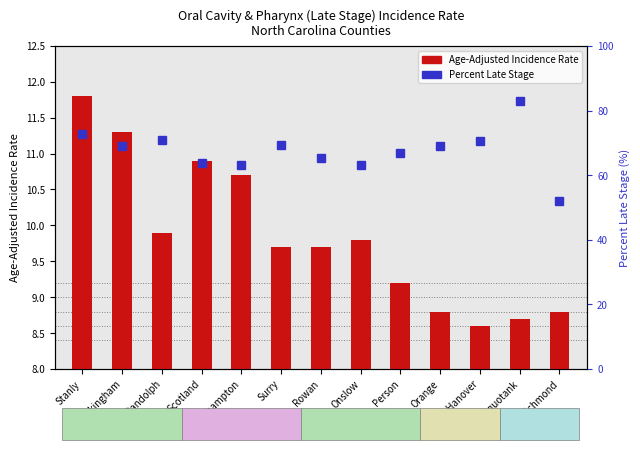

Rank the series at Surry from highest to lowest value.

Percent Late Stage, Age-Adjusted Incidence Rate